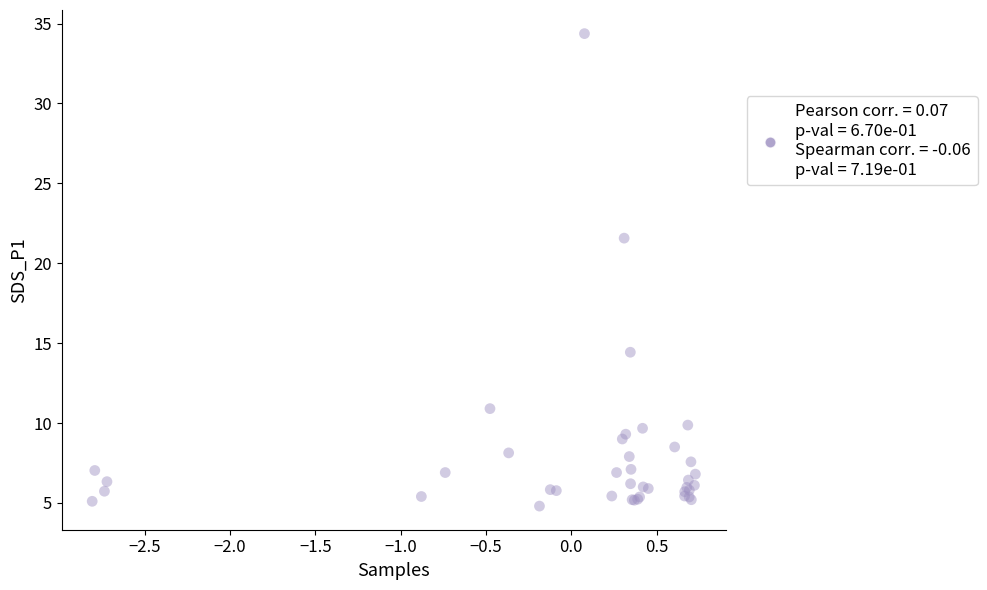

What Y value in the scatter plot is closest to 19?

21.6